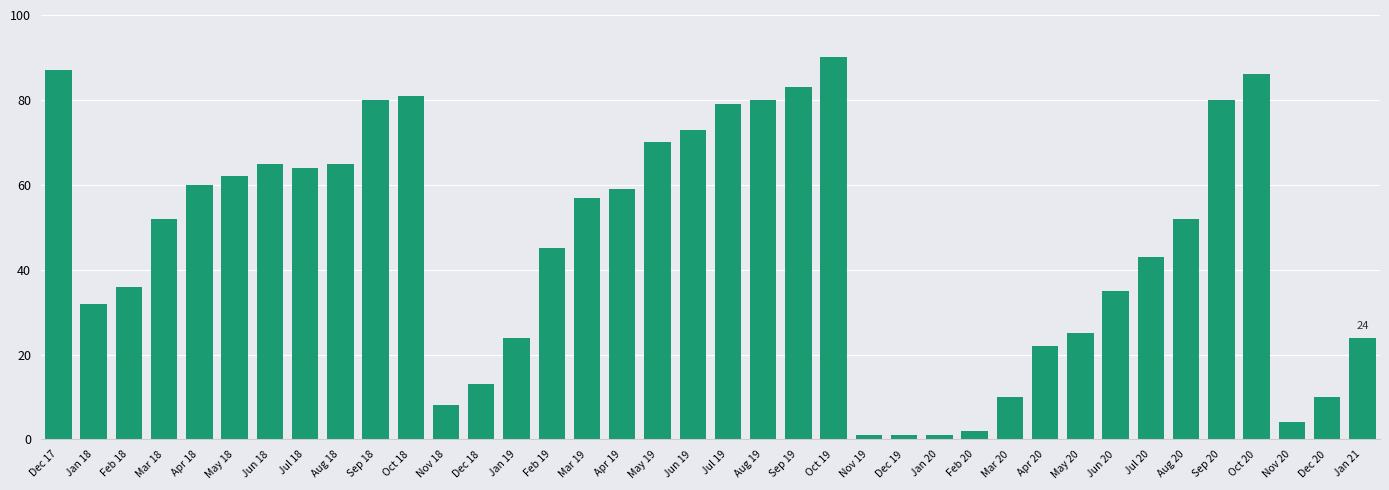

What is the change in value from Aug 18 to Oct 20?

+21